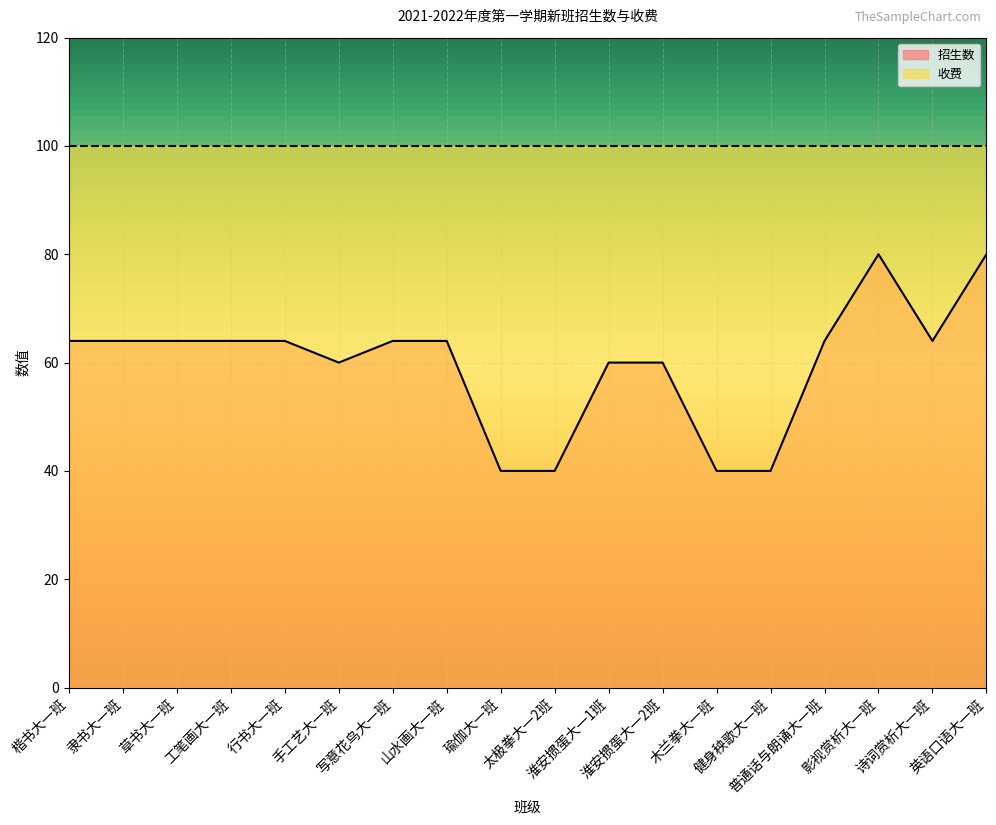

Does the chart display data point markers on the line(s)?

No